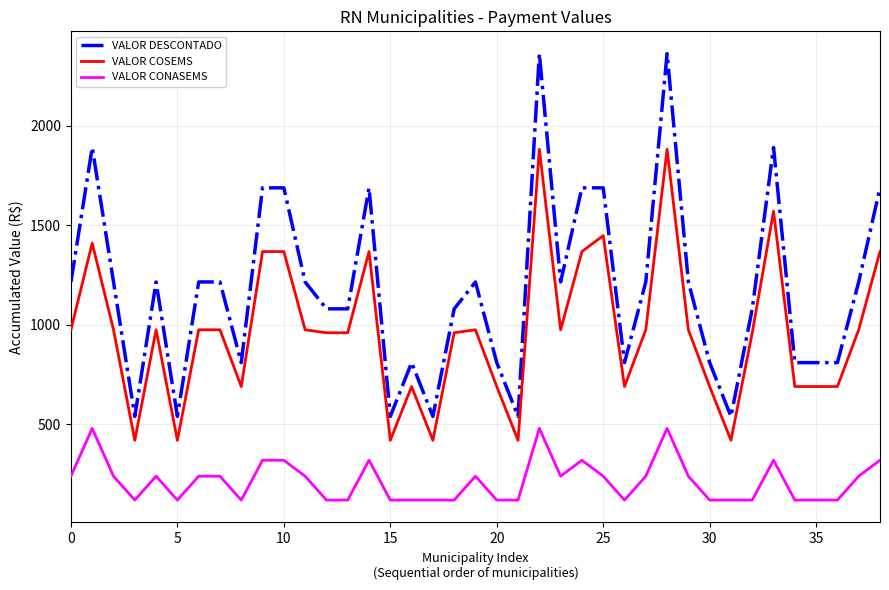

Does the chart have visible grid lines?

Yes